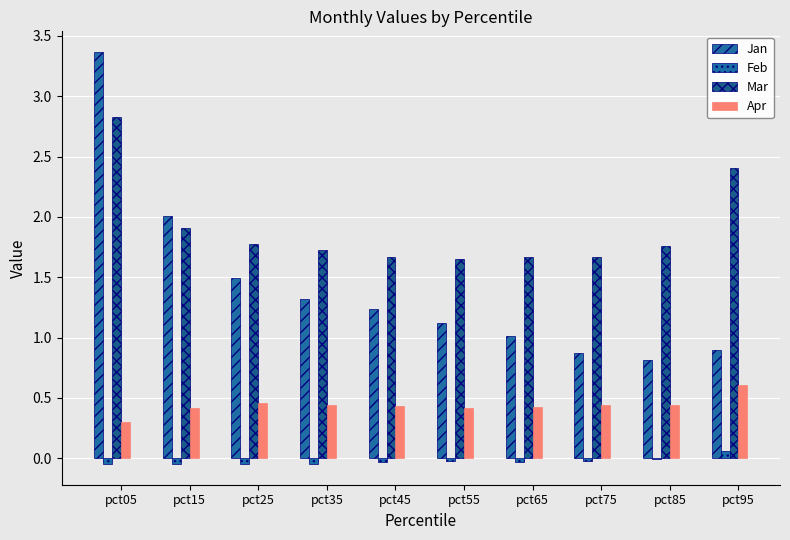

What is the difference between the maximum and minimum values in the Mar series?

1.2